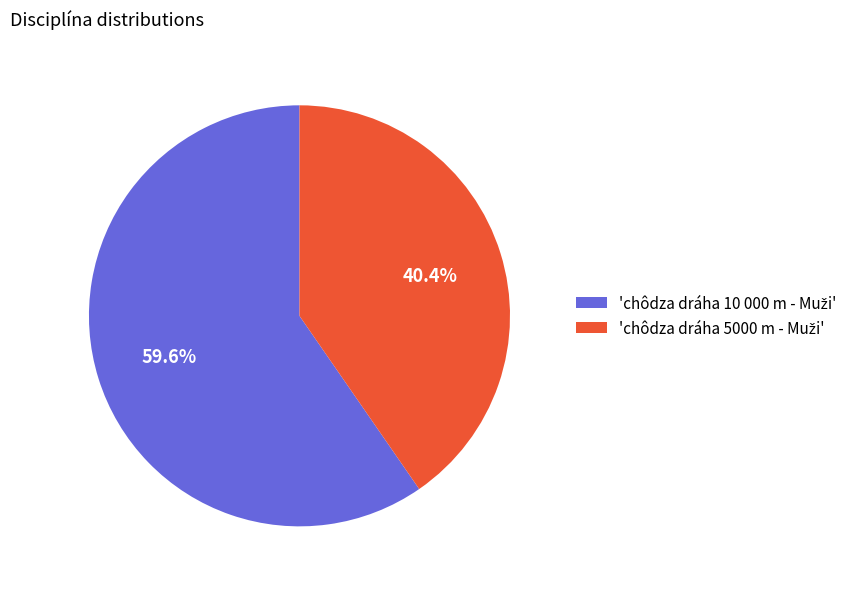

Does any single category account for the majority?

Yes